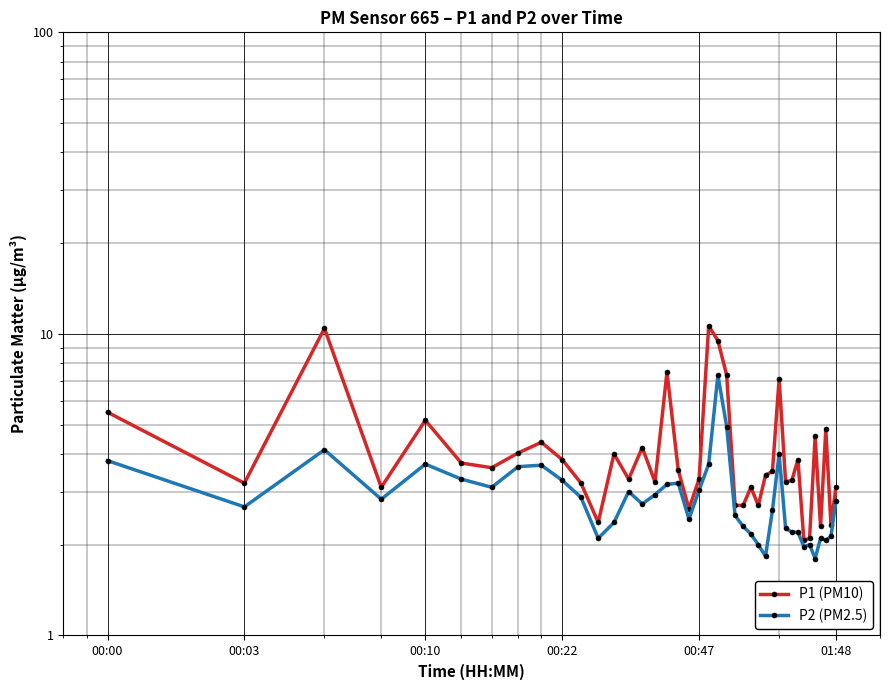

What position from the left is 00:03?

2